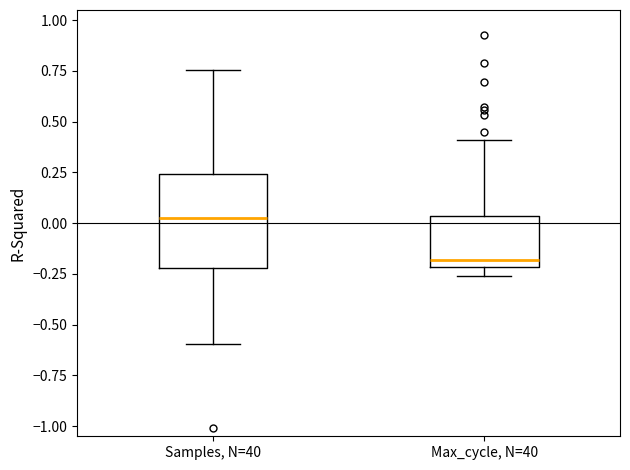

Reading left to right, transcribe this box plot: for each box, give where its median line is, the range the box spans, and where its two whiskers end, as read against the y-axis. The values are not printed on the chart, so give them approximately, as read against the axis.

Samples, N=40: median 0.00, box -0.20 to 0.25, whiskers -0.60 to 0.75
Max_cycle, N=40: median -0.20 (just above the box's lower edge), box -0.20 to 0.05, whiskers -0.25 to 0.40